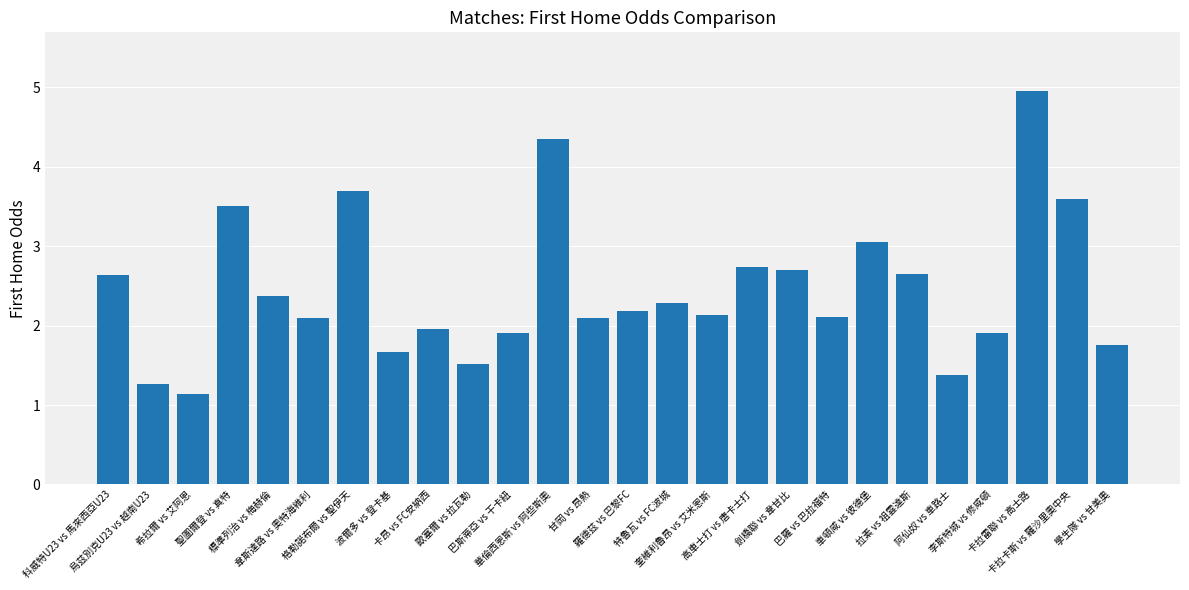

What is the change in value from 韋斯達路 vs 奧特海維利 to 卡昂 vs FC安納西?

-0.1